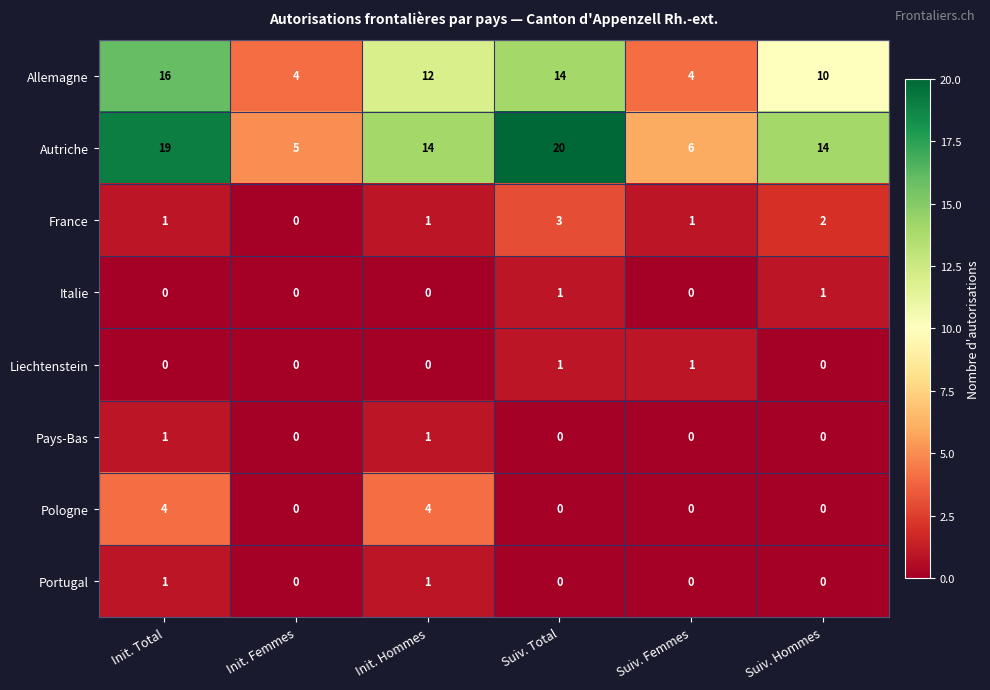

Count the Allemagne values in the range 4 to 14.

5